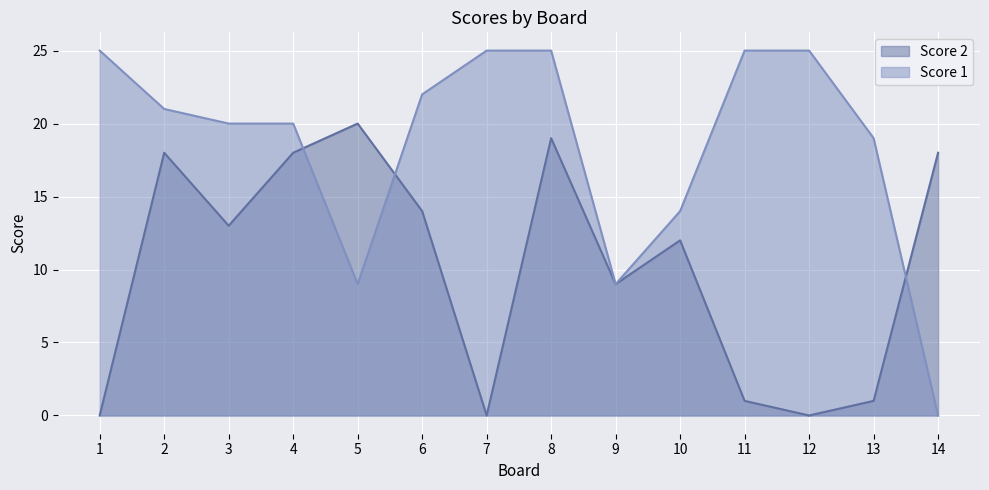

At which category does Score 2 reach its first local peak?

2